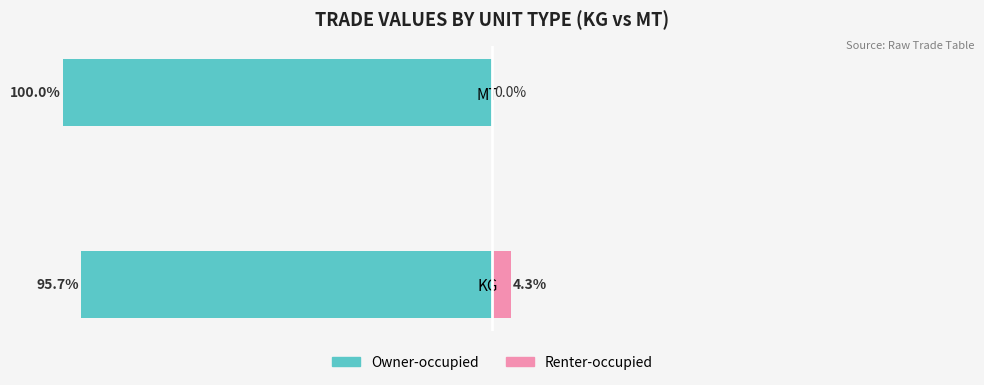

What is the value of the Owner-occupied bar at the 1st from the left?

95.7